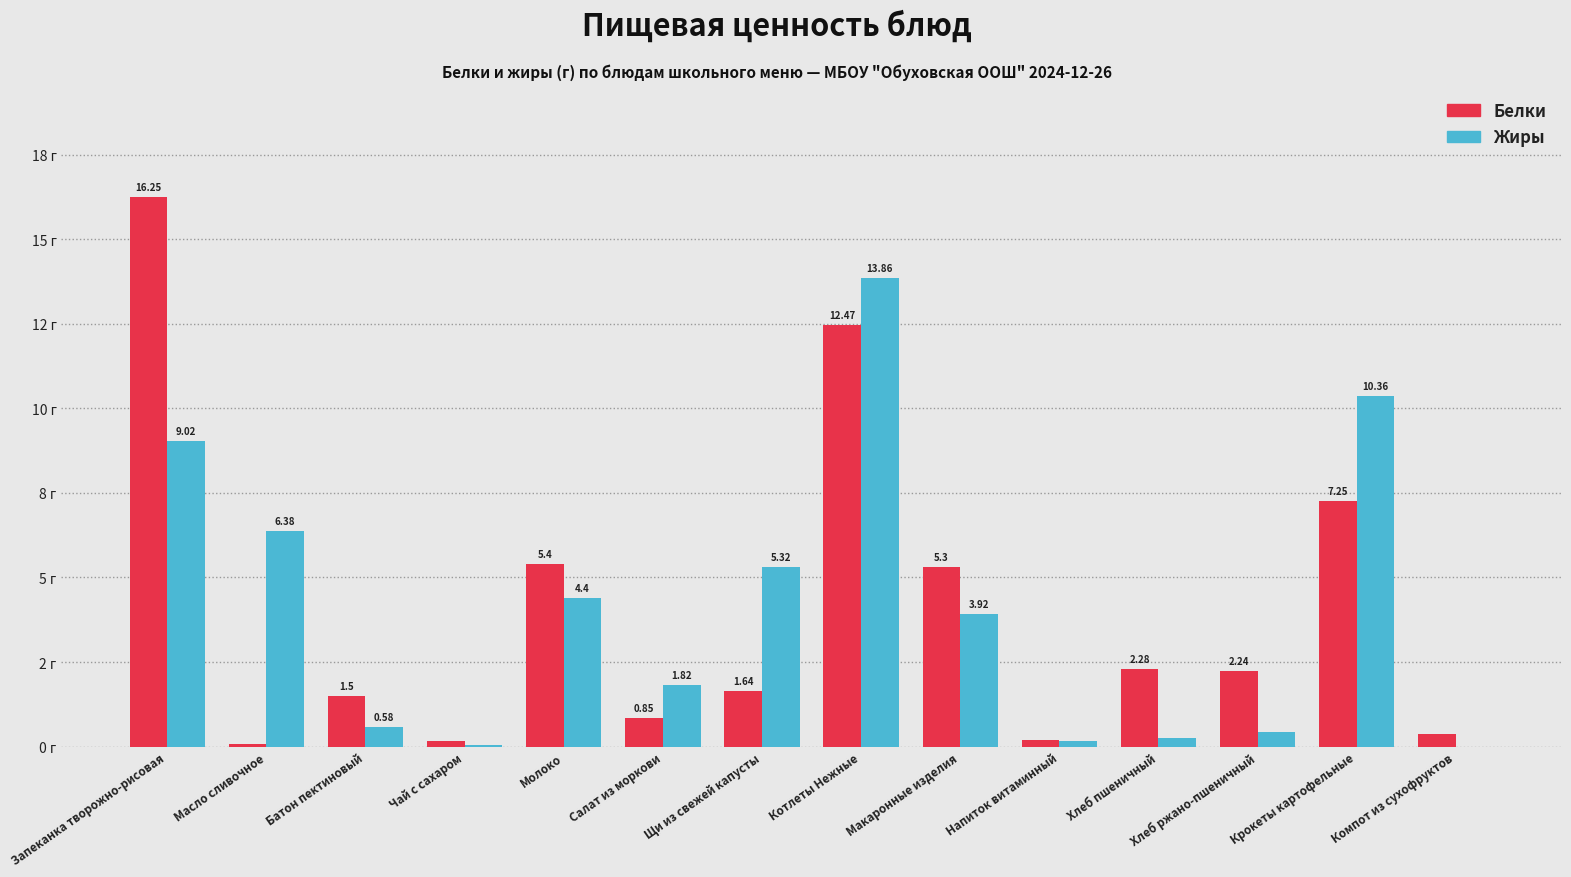

Are the bars horizontal?

No